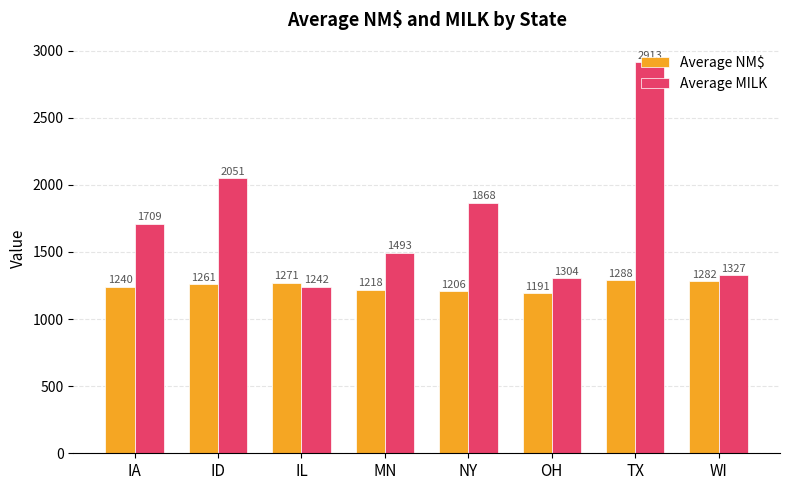

What is the spread (max minus min) of values at WI?

45.0